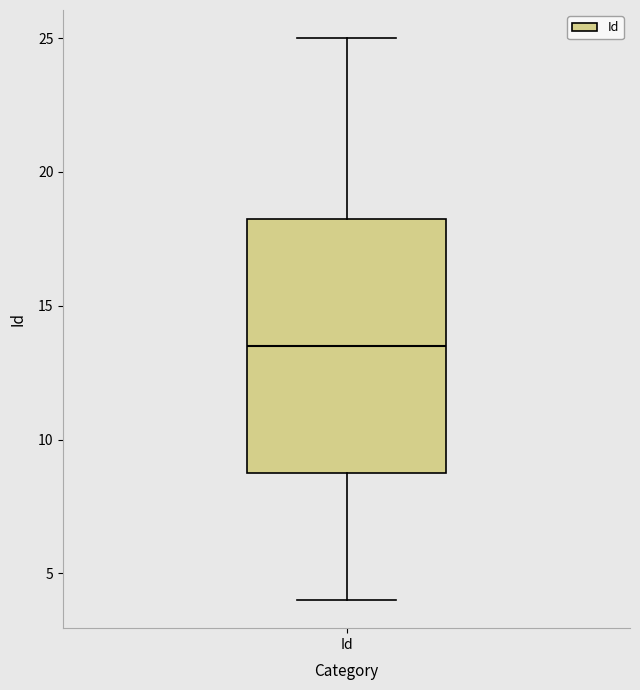

Read this box plot against the y-axis: the position of the median line, the range covered by the box, and the ends of both whiskers. The values are not printed on the chart, so give them approximately, as read against the axis.

median 13.5, box 9.0 to 18.5, whiskers 4.0 to 25.0